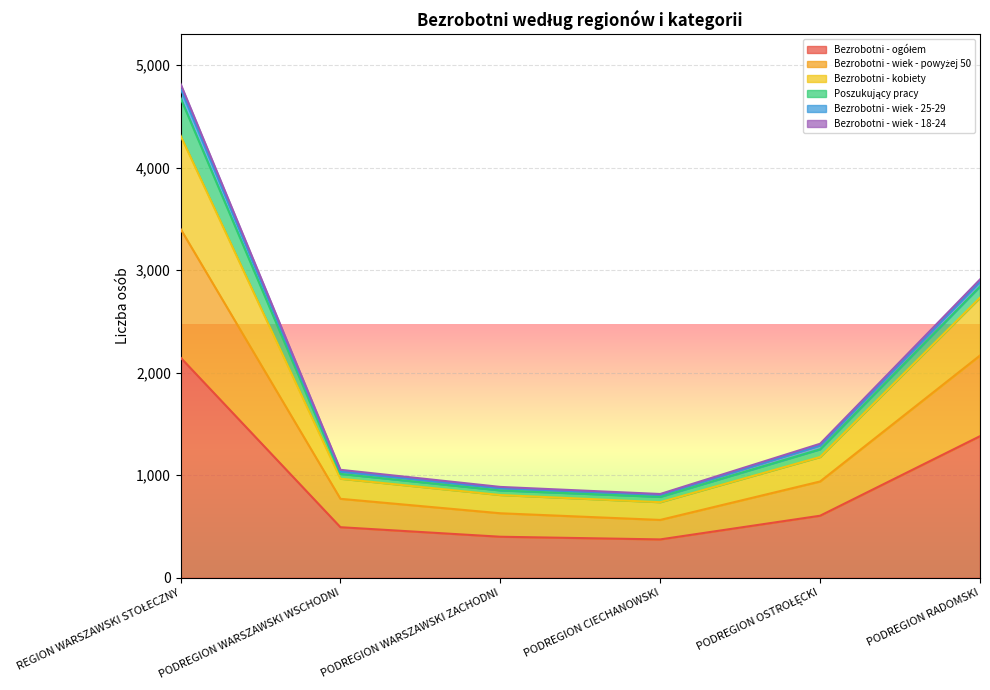

What is the average value of the Bezrobotni - ogółem series?

900